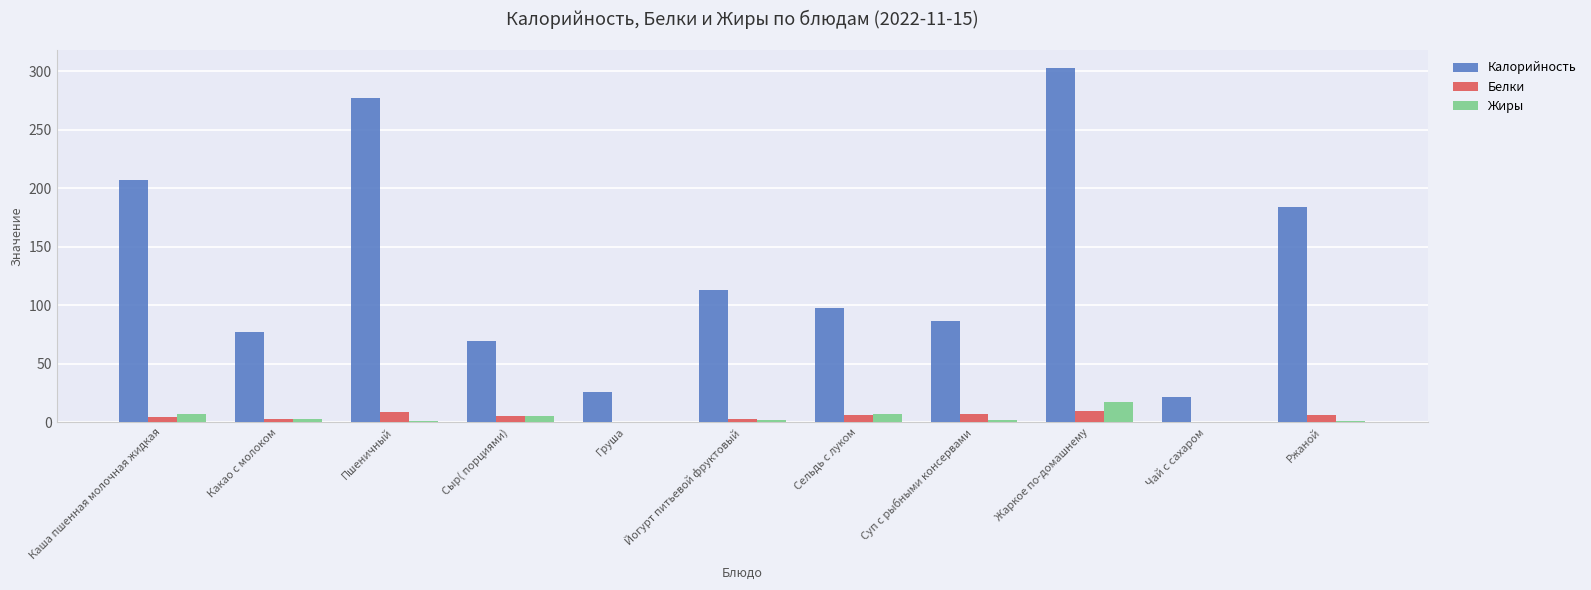

Which series changed the most between Пшеничный and Чай с сахаром?

Калорийность